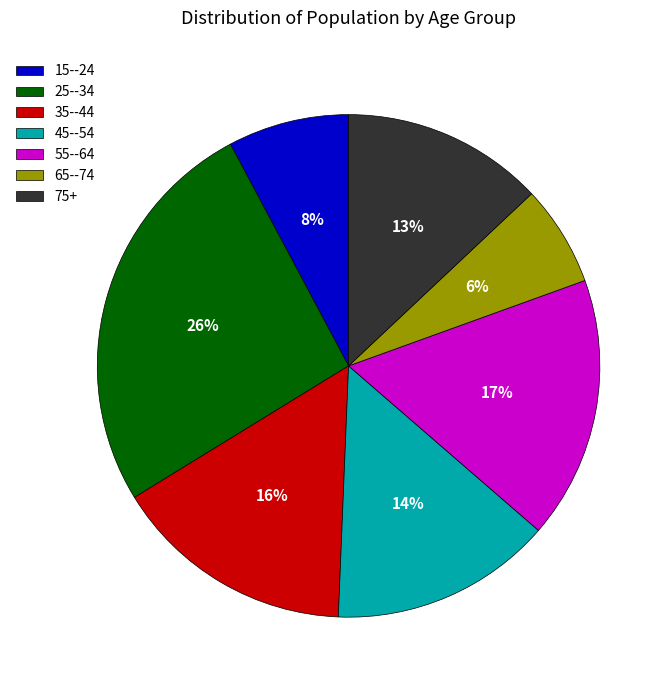

To the nearest percent, what is the average slice percentage?

14%